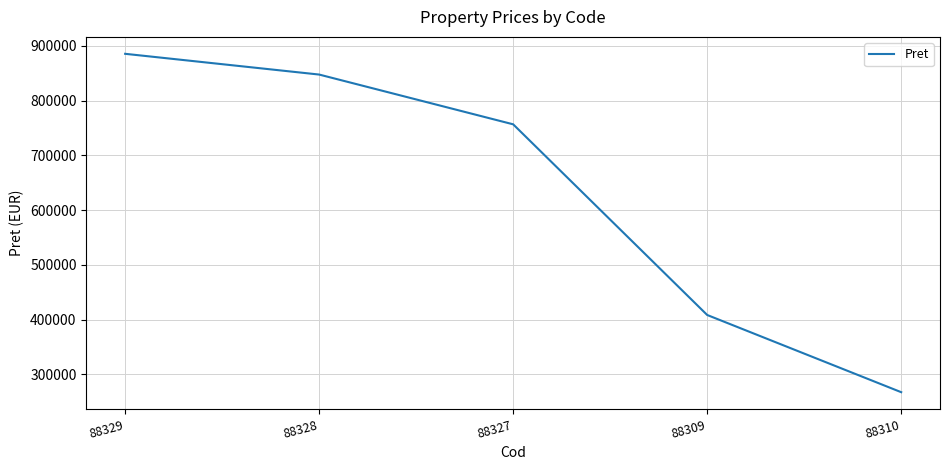

The chart shows a value of 1365532 at 88329. True or false?

False